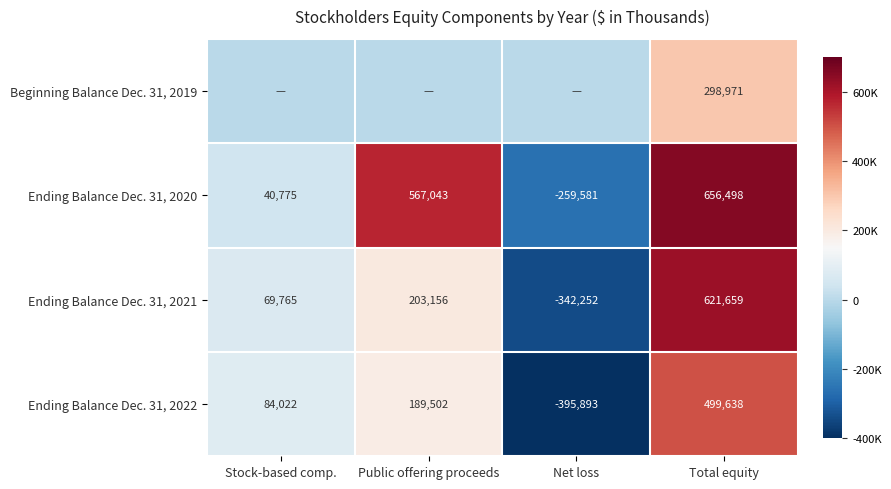

What is the difference between the Ending Balance Dec. 31, 2022 values at Net loss and Stock-based comp.?

479915